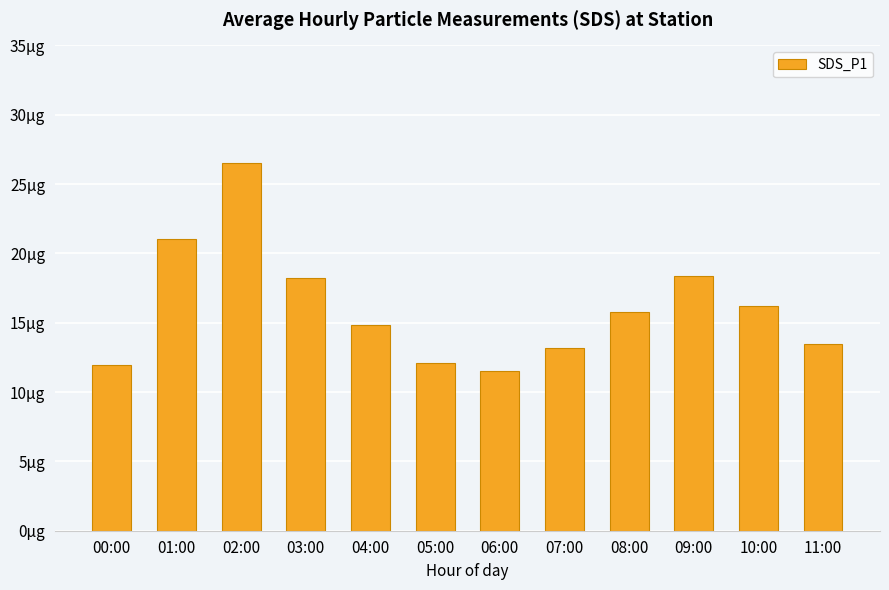

The value at 04:00 is 14.8. True or false?

True